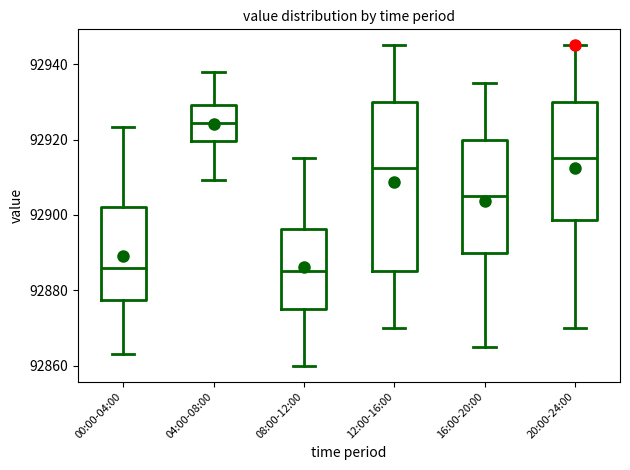

Reading left to right, read every box against the y-axis: the position of its median line, the range the box covers, and the ends of its whiskers. The values are not printed on the chart, so give them approximately, as read against the axis.

00:00-04:00: median 92886, box 92878 to 92902, whiskers 92864 to 92924
04:00-08:00: median 92924, box 92920 to 92930, whiskers 92910 to 92938
08:00-12:00: median 92886, box 92876 to 92896, whiskers 92860 to 92916
12:00-16:00: median 92912, box 92886 to 92930, whiskers 92870 to 92946
16:00-20:00: median 92906, box 92890 to 92920, whiskers 92866 to 92936
20:00-24:00: median 92916, box 92898 to 92930, whiskers 92870 to 92946